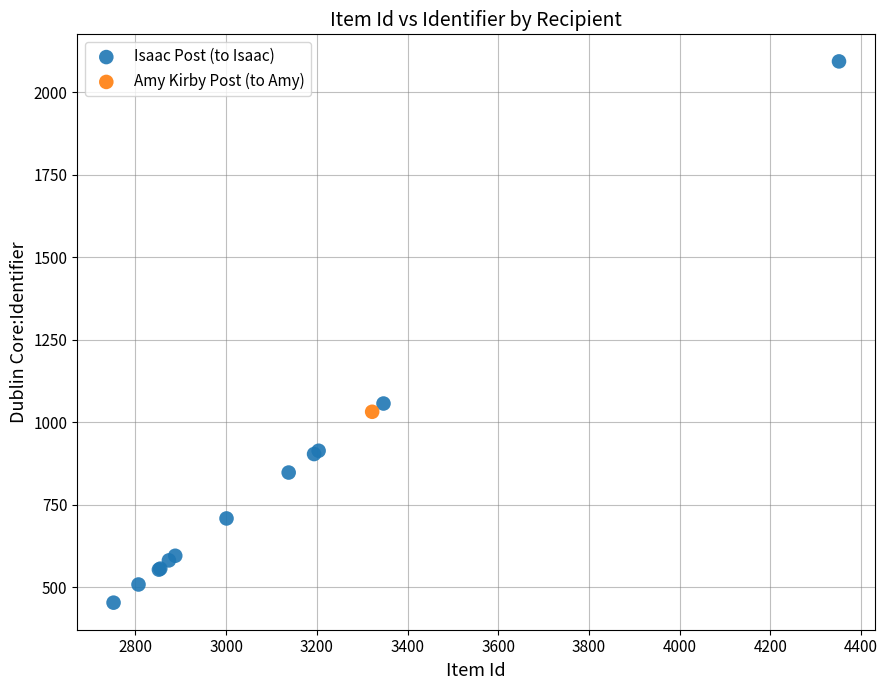

What are all the series names shown in the legend?

Isaac Post (to Isaac), Amy Kirby Post (to Amy)